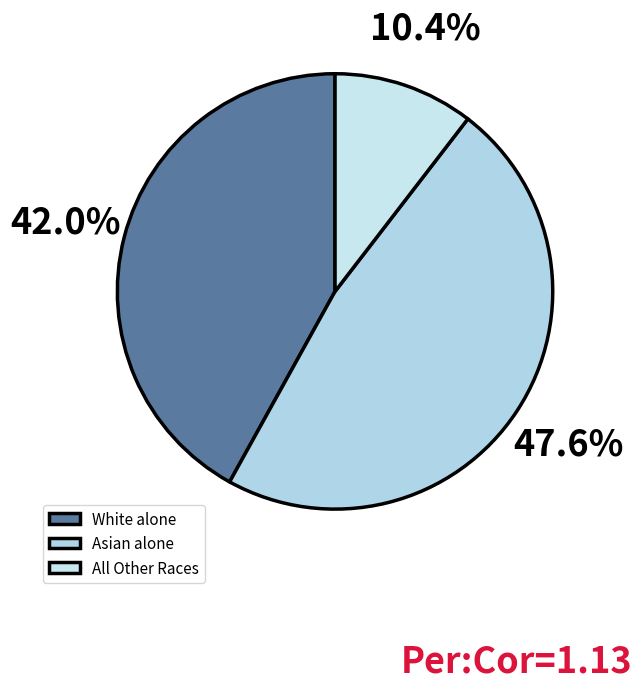

How many segments does this pie chart have?

3